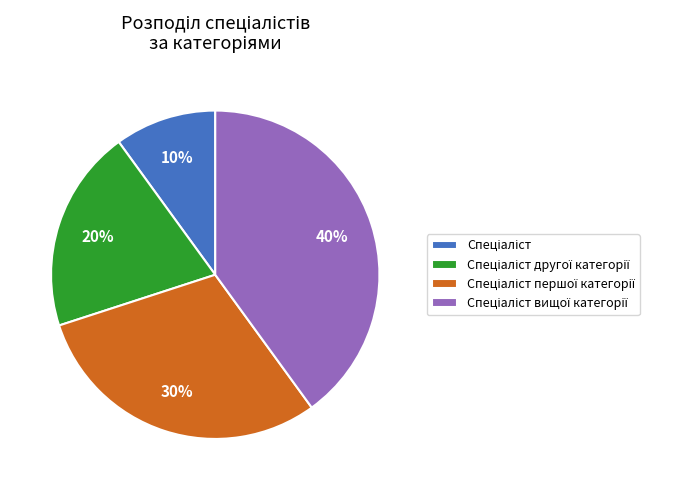

Does any single category account for the majority?

No